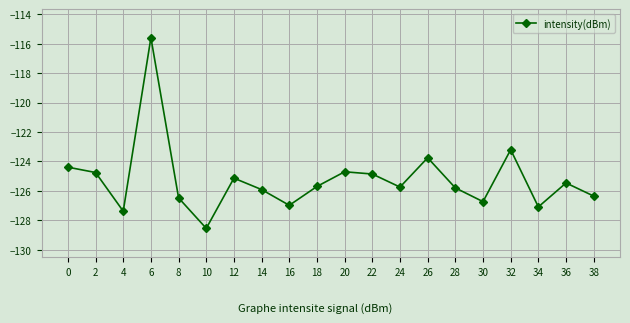

True or false: the data shows -176.9 at 0.

False